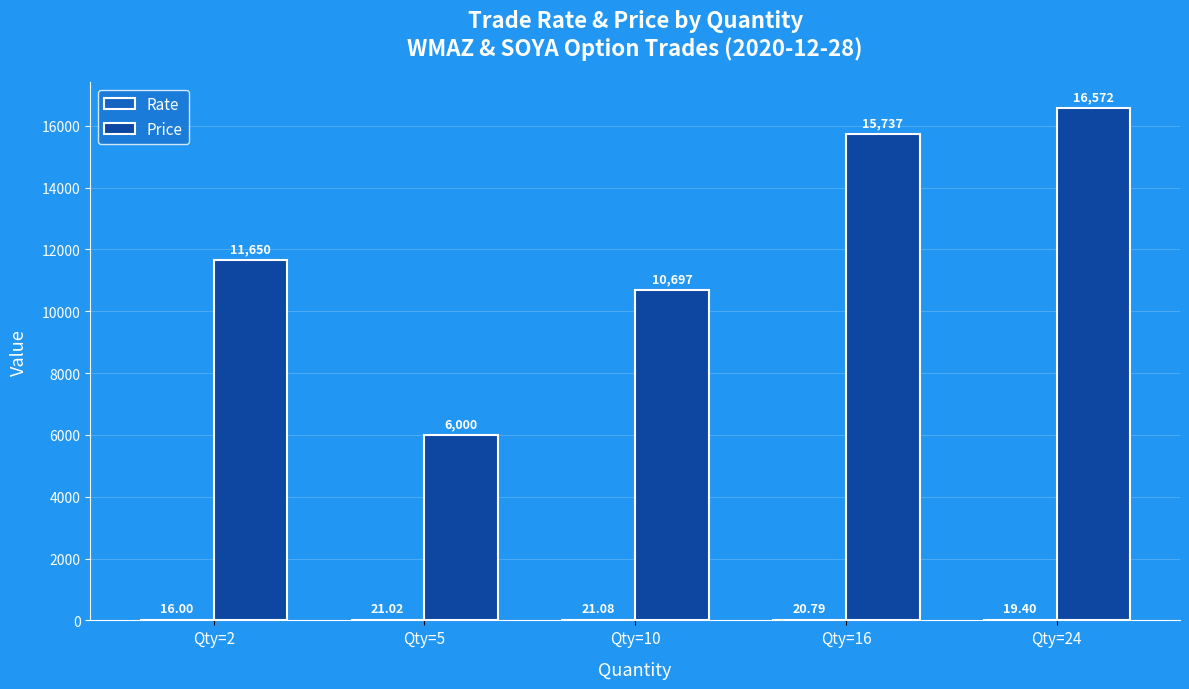

Which series changed the most between Qty=10 and Qty=24?

Price